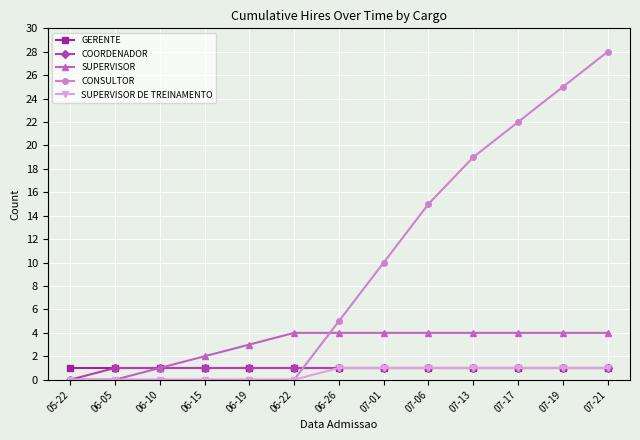

Reading left to right, list all the values displayed in this chart.

GERENTE: 1	1	1	1	1	1	1	1	1	1	1	1	1
COORDENADOR: 0	1	1	1	1	1	1	1	1	1	1	1	1
SUPERVISOR: 0	0	1	2	3	4	4	4	4	4	4	4	4
CONSULTOR: 0	0	0	0	0	0	5	10	15	19	22	25	28
SUPERVISOR DE TREINAMENTO: 0	0	0	0	0	0	1	1	1	1	1	1	1